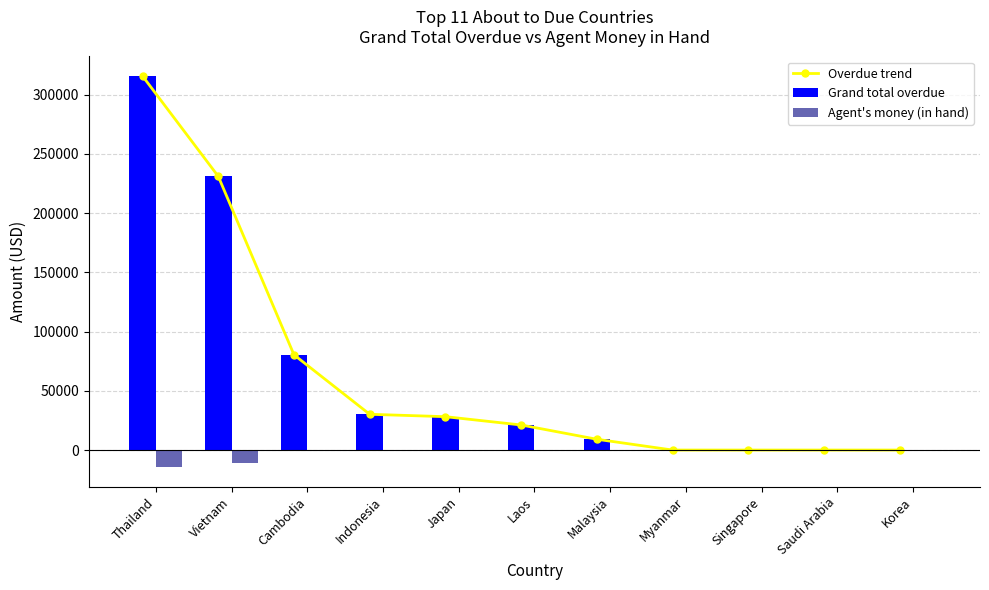

Are the bars grouped side by side (vs. stacked)?

Yes